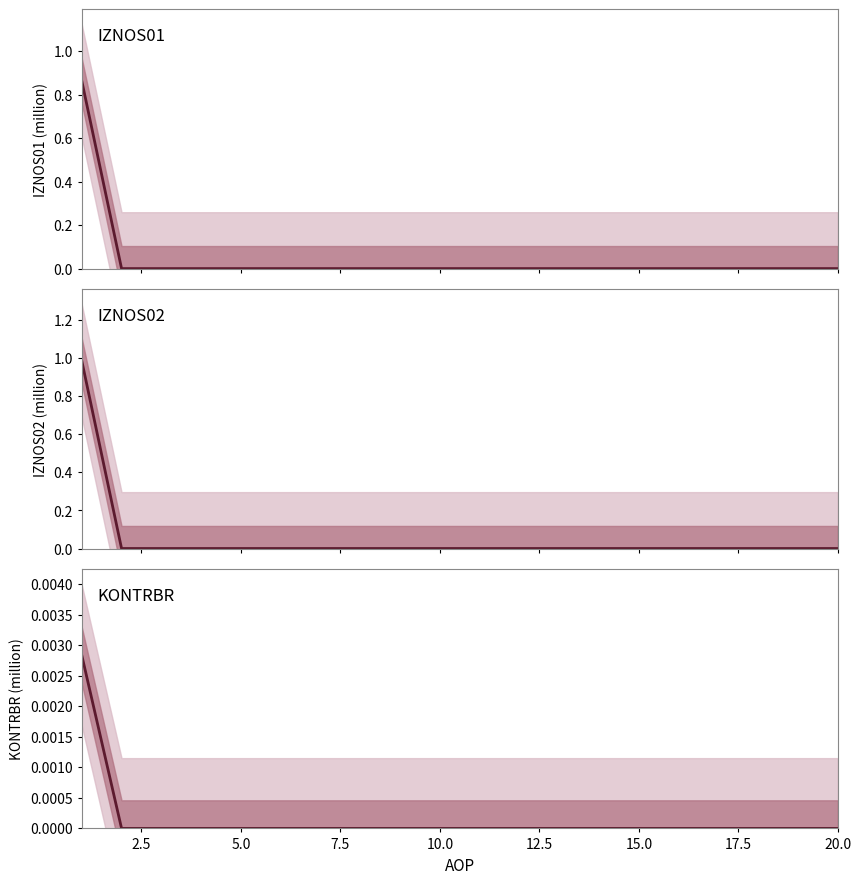

Count the number of data series in this chart.

3